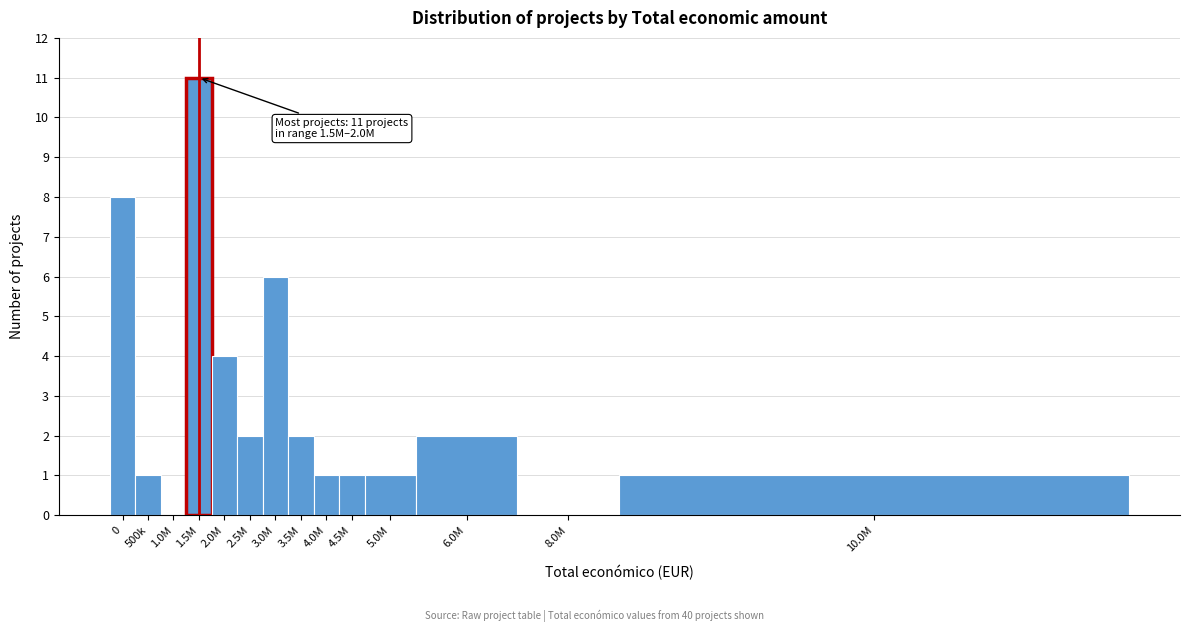

Reading right to left, list all the values displayed in this chart.

10.0M=1	8.0M=0	6.0M=2	5.0M=1	4.5M=1	4.0M=1	3.5M=2	3.0M=6	2.5M=2	2.0M=4	1.5M=11	1.0M=0	500k=1	0=8